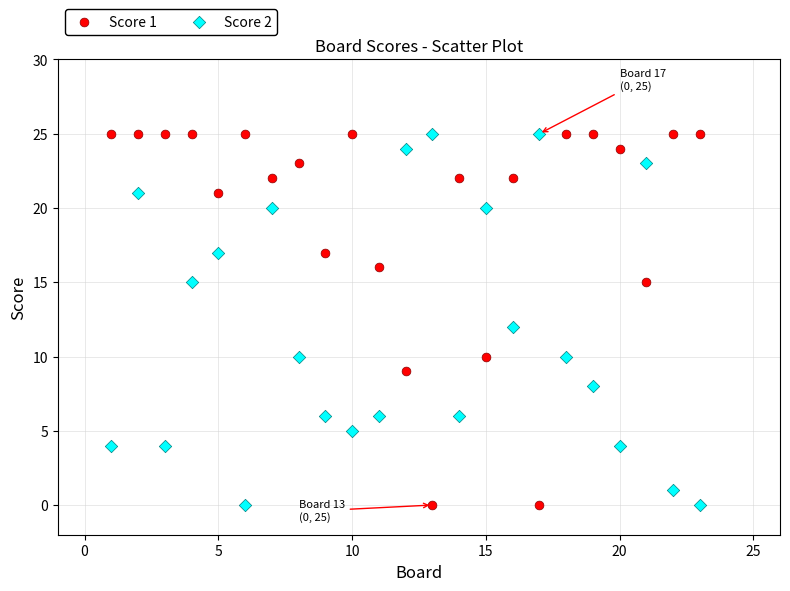

What is the X range (max minus min) for the scatter plot?

22